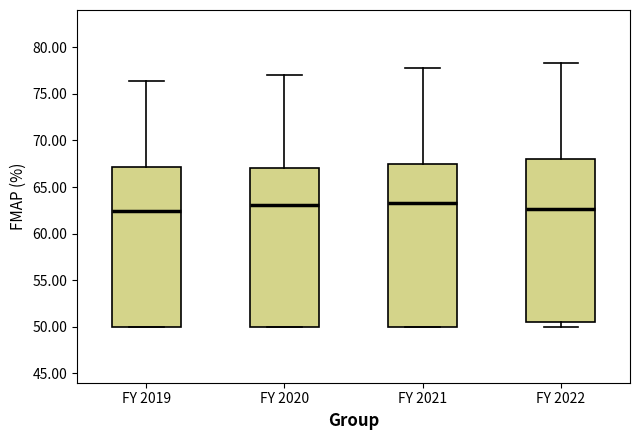

Where does the upper whisker of the box for FY 2021 end on the y-axis? The values are not printed on the chart, so give them approximately, as read against the axis.

78.0